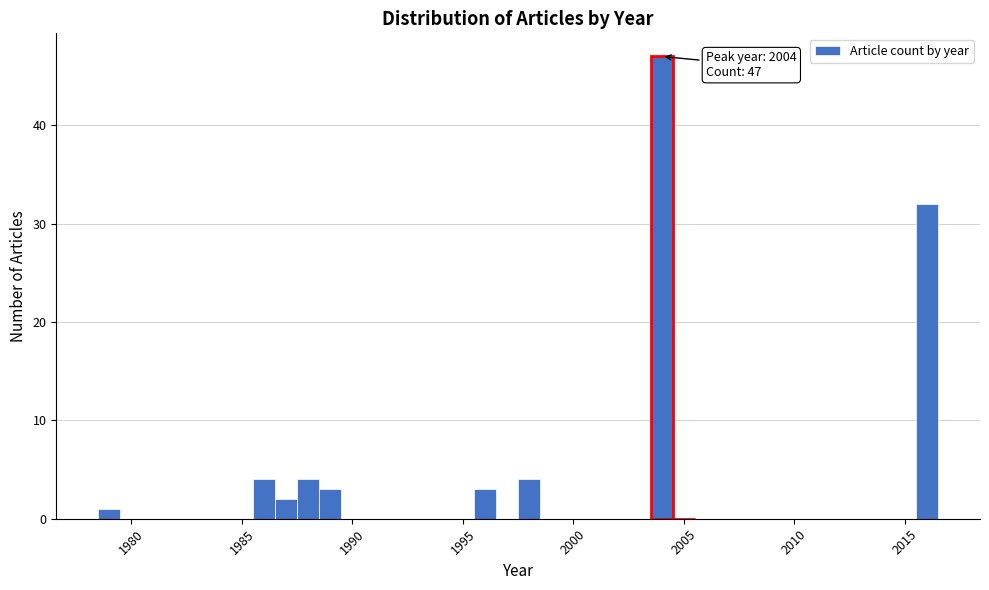

Read against the x-axis, roughly where is the centre of the tallest bar?

2004.0